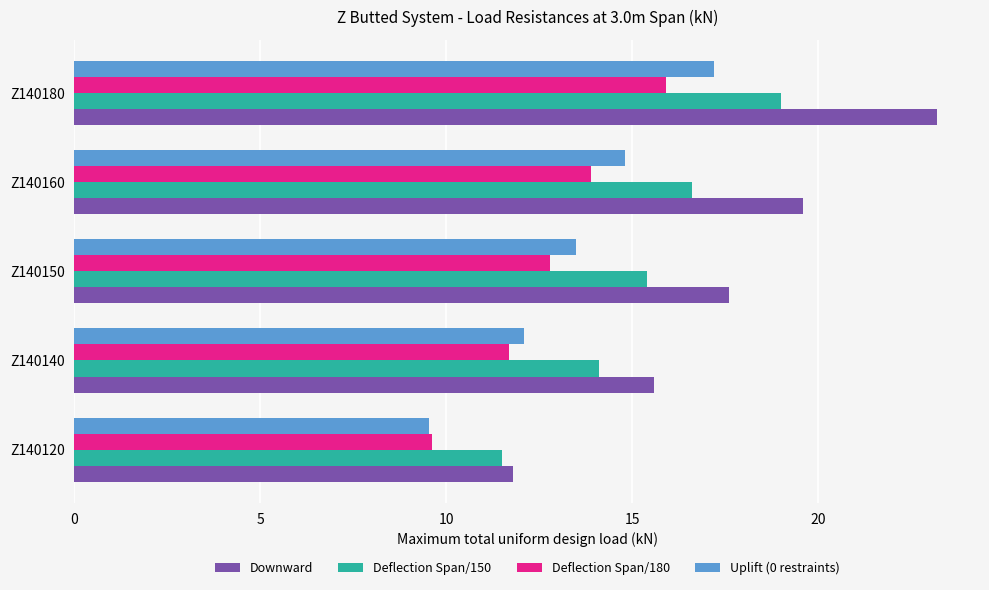

The Deflection Span/180 series shows 20.1 at Z140150. True or false?

False